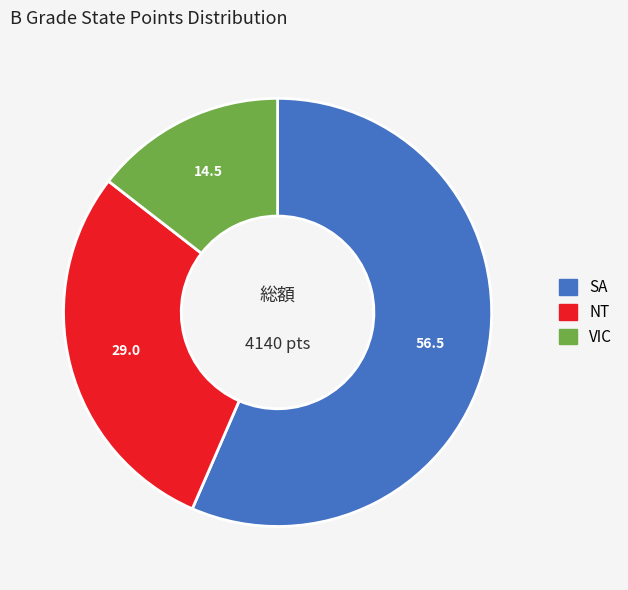

Which slice represents more than half of the pie?

SA